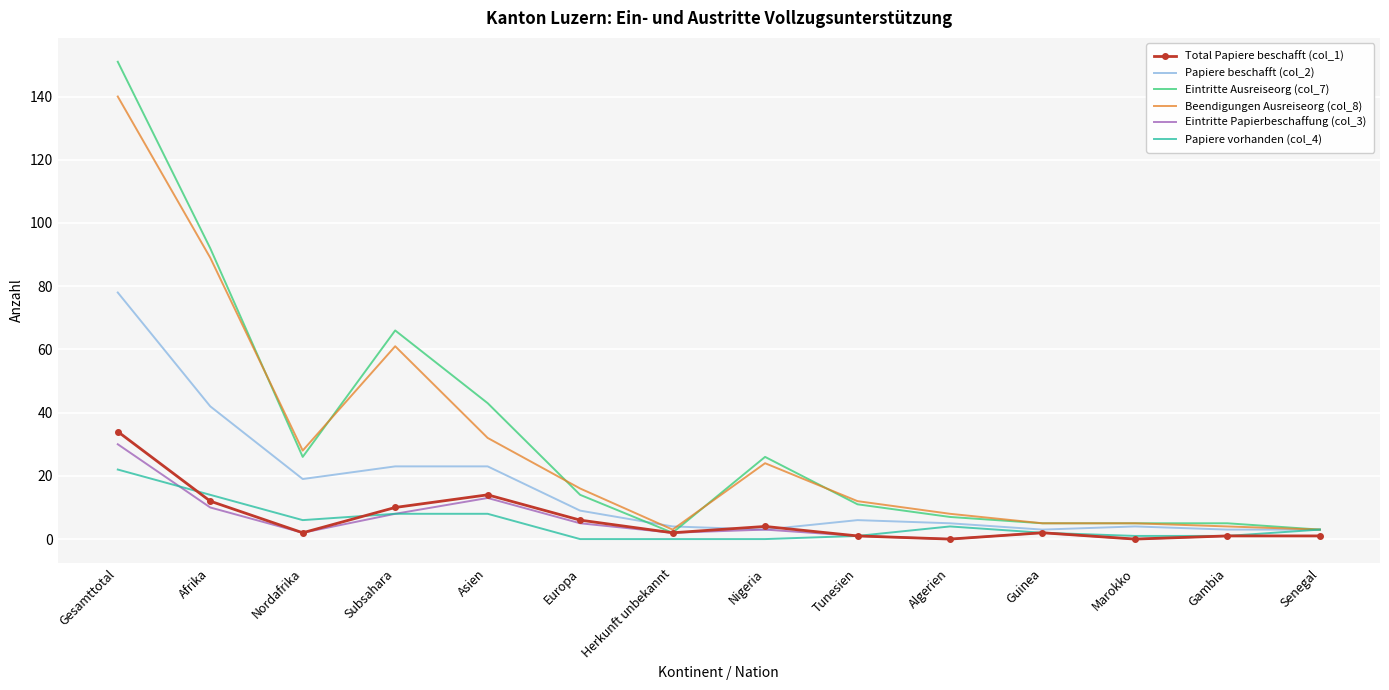

What is the difference between the Papiere beschafft (col_2) values at Afrika and Gesamttotal?

36